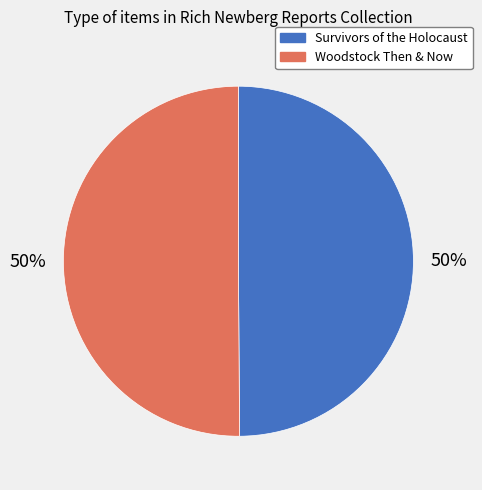

To the nearest percent, what is the average slice percentage?

50%